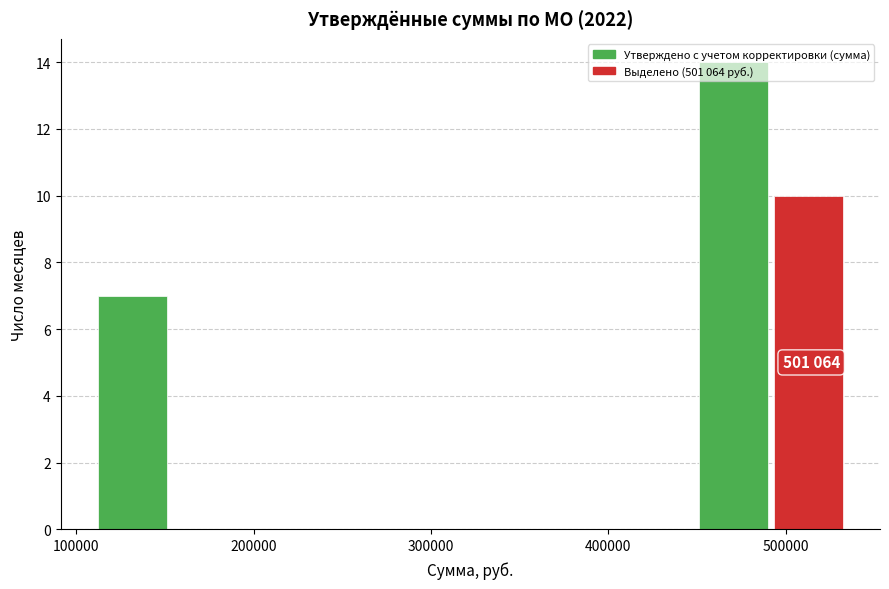

Which range on the x-axis has the tallest bar?

450000 to 490000